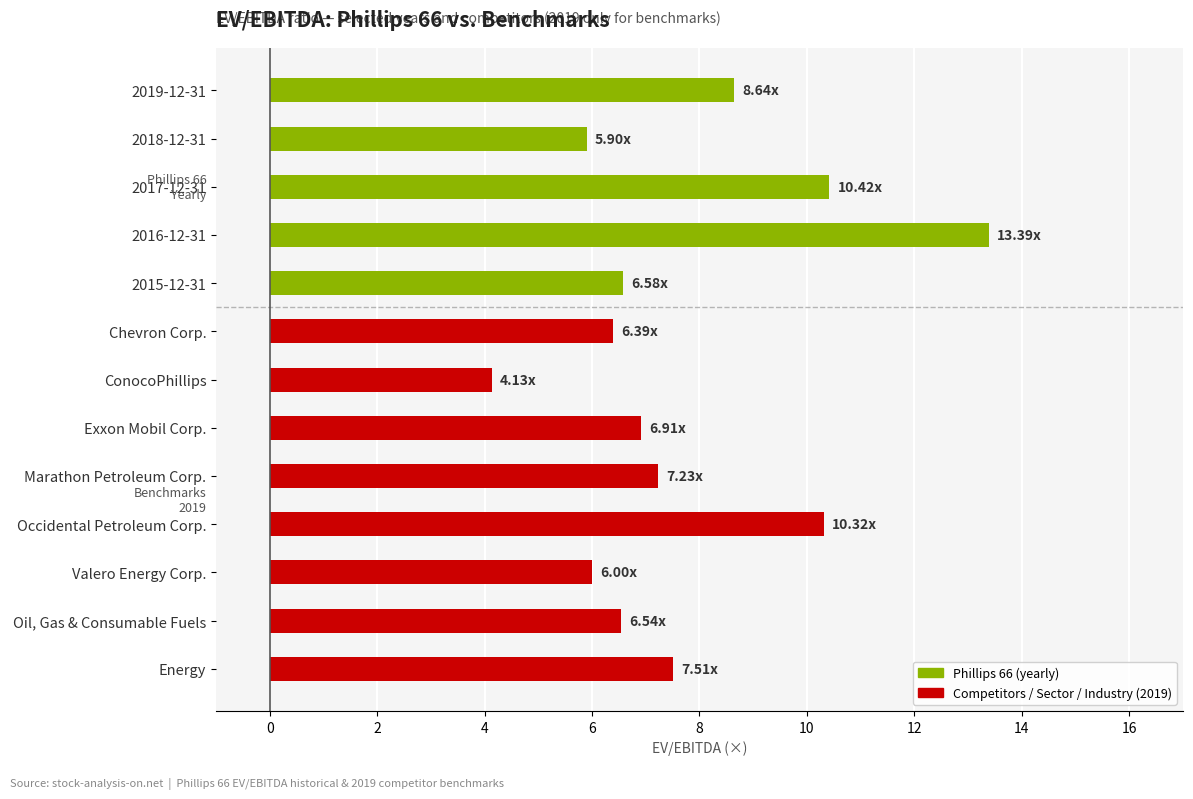

Rank the categories by value from highest to lowest.

2016-12-31, 2017-12-31, Occidental Petroleum Corp., 2019-12-31, Energy, Marathon Petroleum Corp., Exxon Mobil Corp., 2015-12-31, Oil, Gas & Consumable Fuels, Chevron Corp., Valero Energy Corp., 2018-12-31, ConocoPhillips